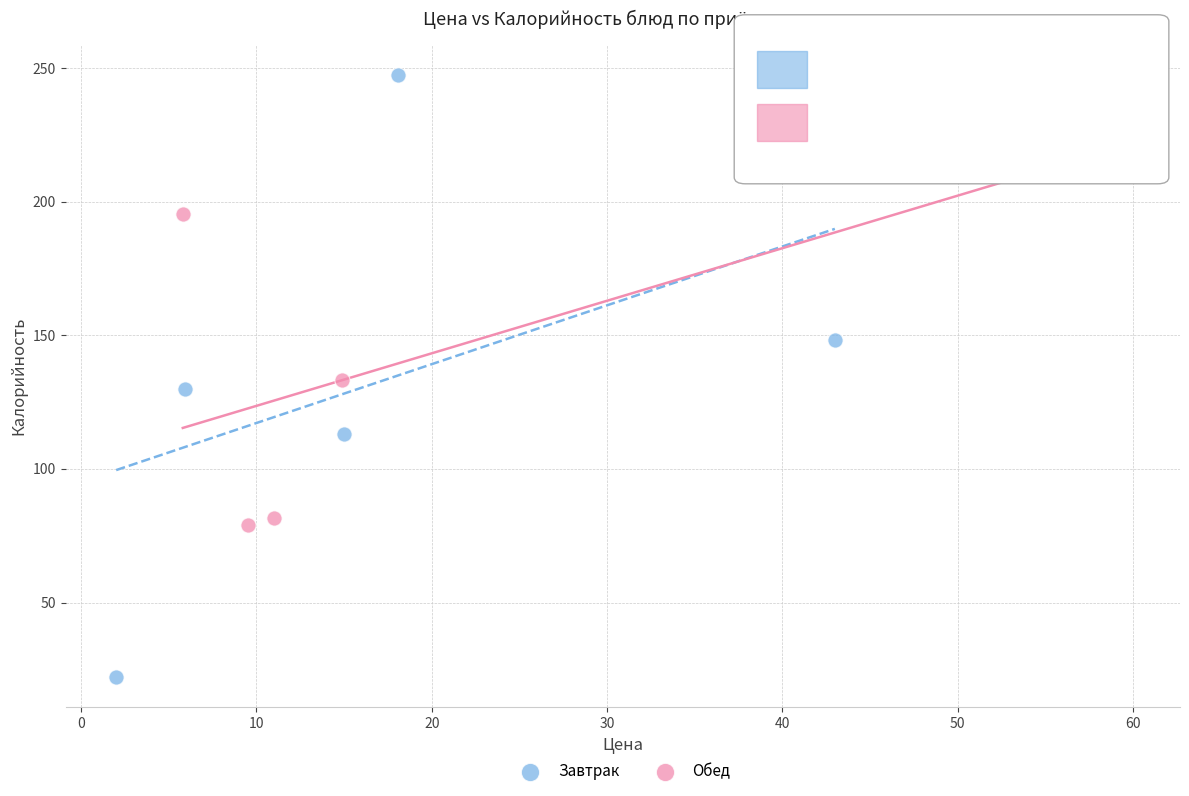

Which series has the widest spread of Y values?

Завтрак